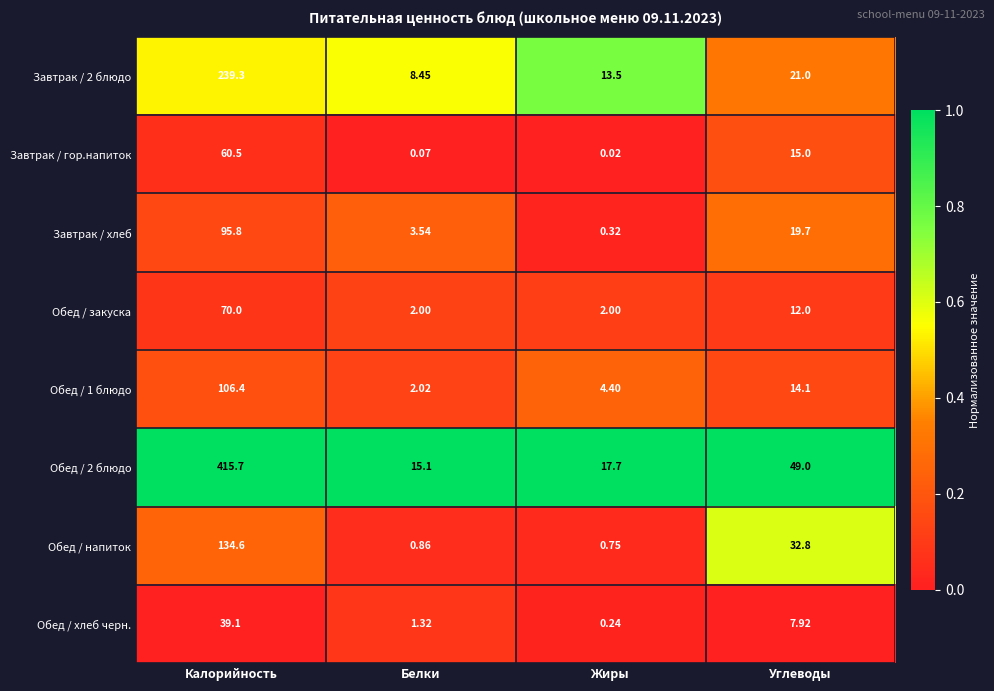

At which category is the sum across all series the highest?

Калорийность